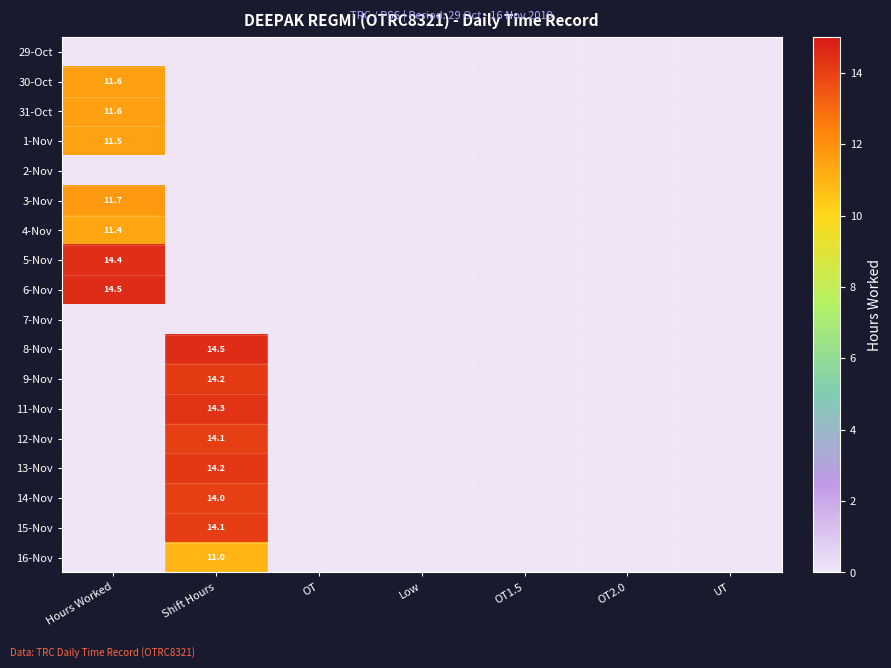

What is the total value across all series at Shift Hours?

110.3